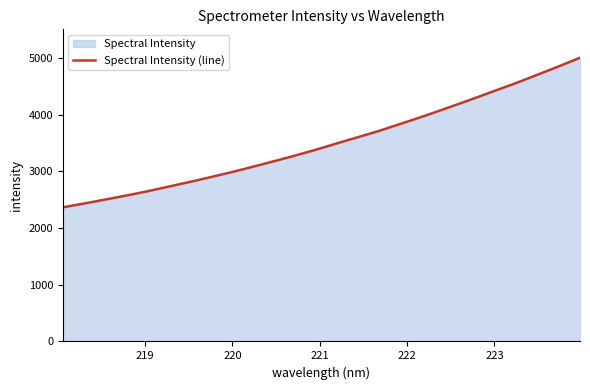

What is the smallest value displayed?

2366.5